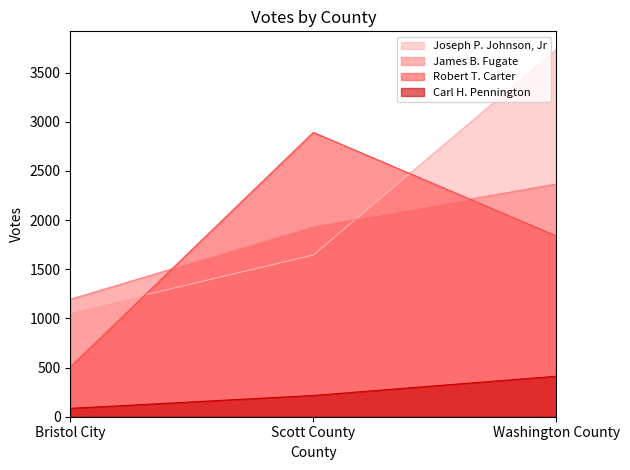

At which label does Joseph P. Johnson, Jr first exceed 1644?

Washington County